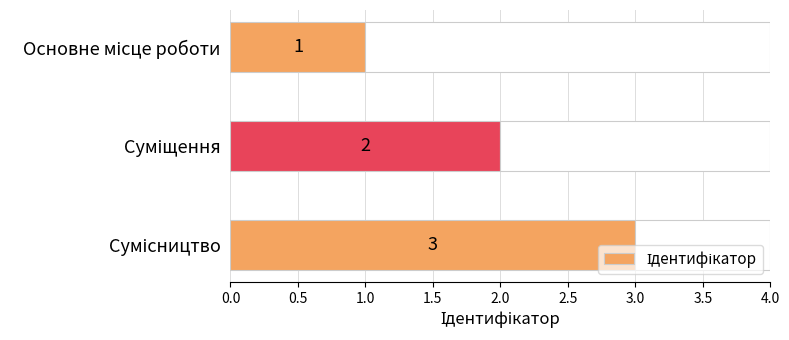

What is the greatest value displayed?

3